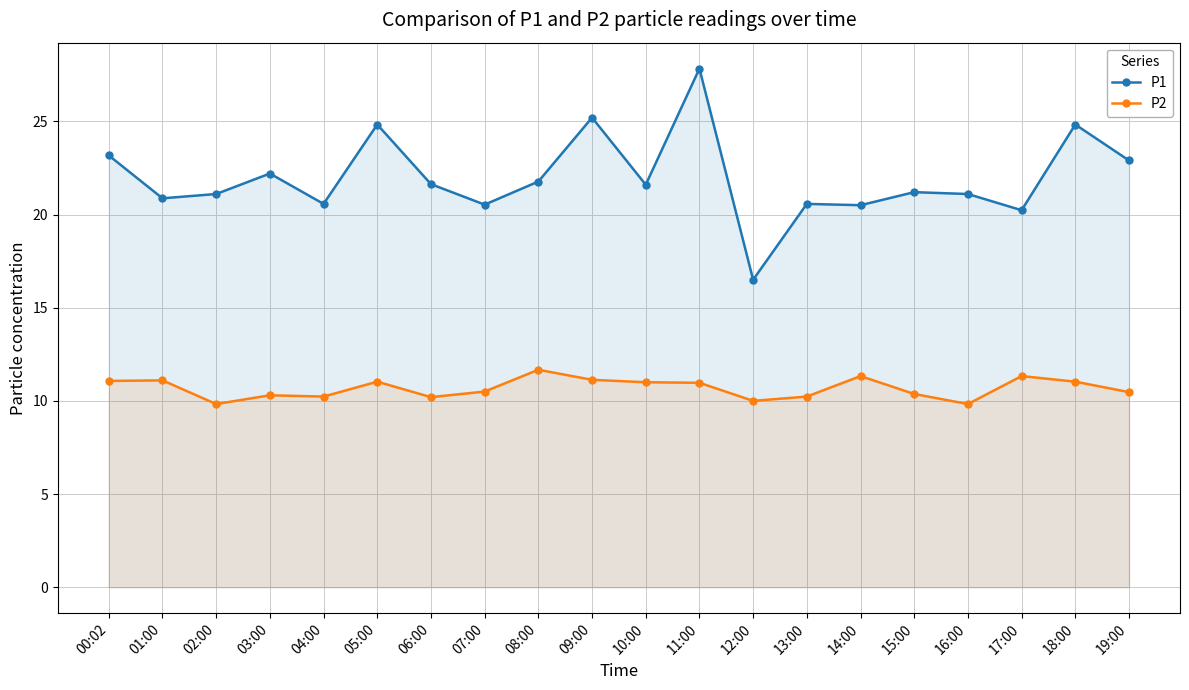

What is the label of the 8th point from the right?

12:00